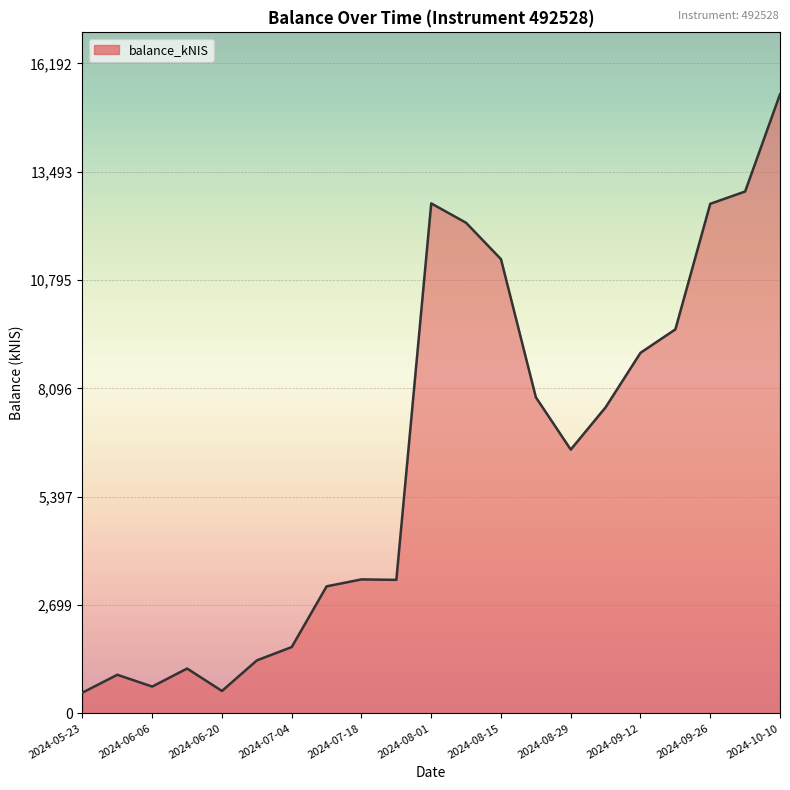

What is the minimum value shown in the chart?

515.8